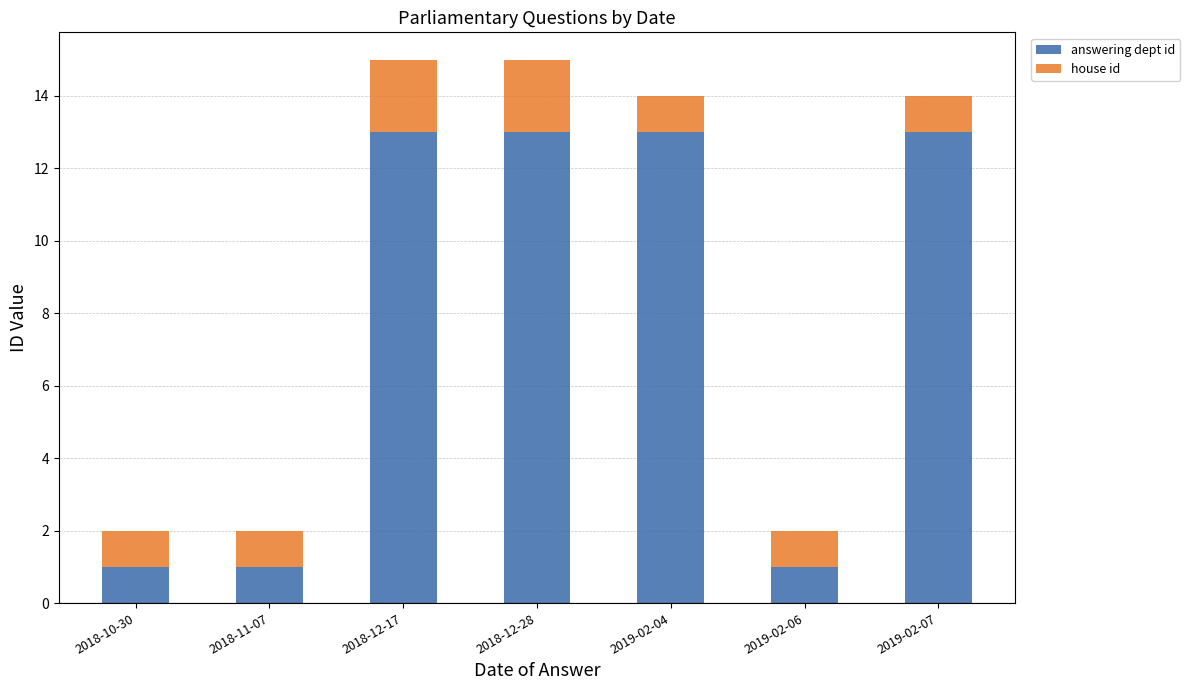

The answering dept id series shows 13 at 2018-12-17. True or false?

True